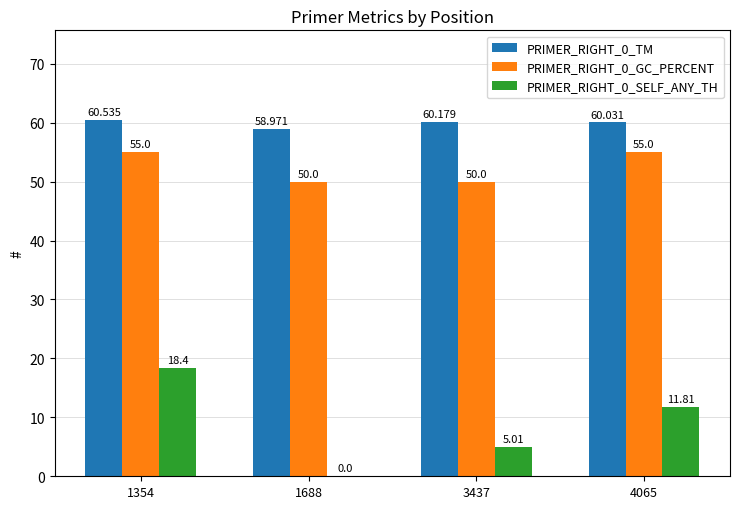

Between 1354 and 4065, which series saw the biggest shift?

PRIMER_RIGHT_0_SELF_ANY_TH